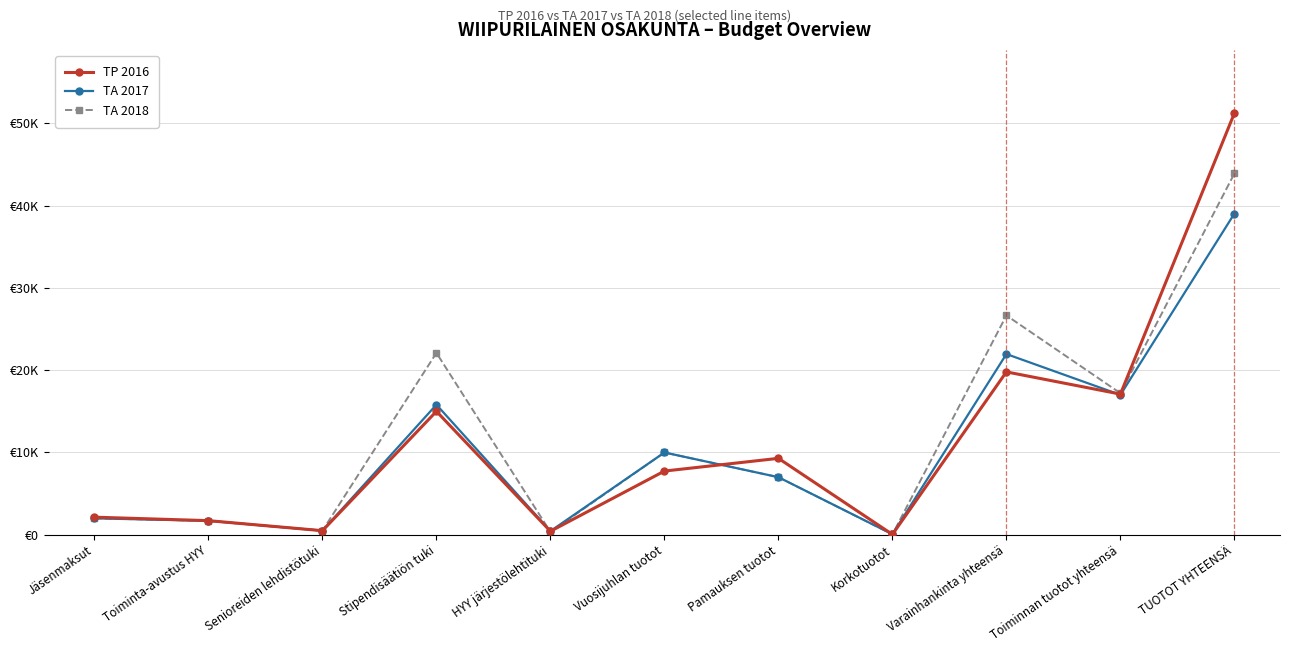

How many data points in TP 2016 are less than 7744?

5